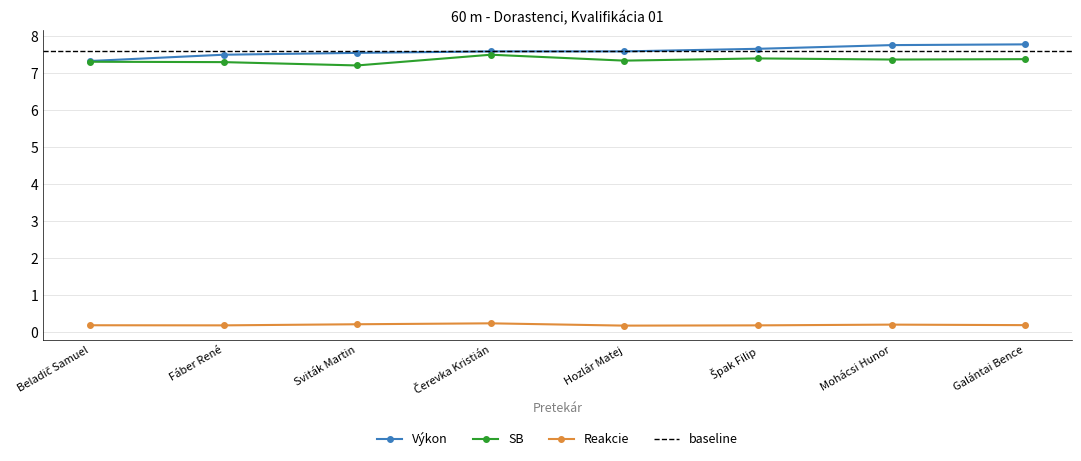

At which category does Reakcie reach its first local valley?

Fáber René